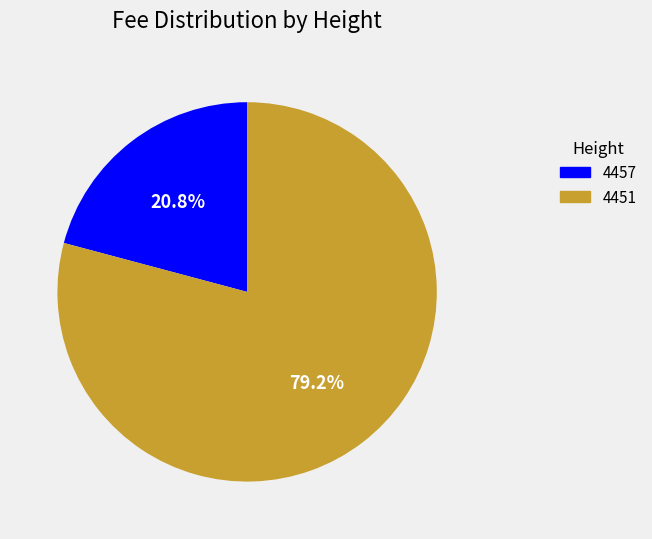

Rank the categories by value from highest to lowest.

4451, 4457